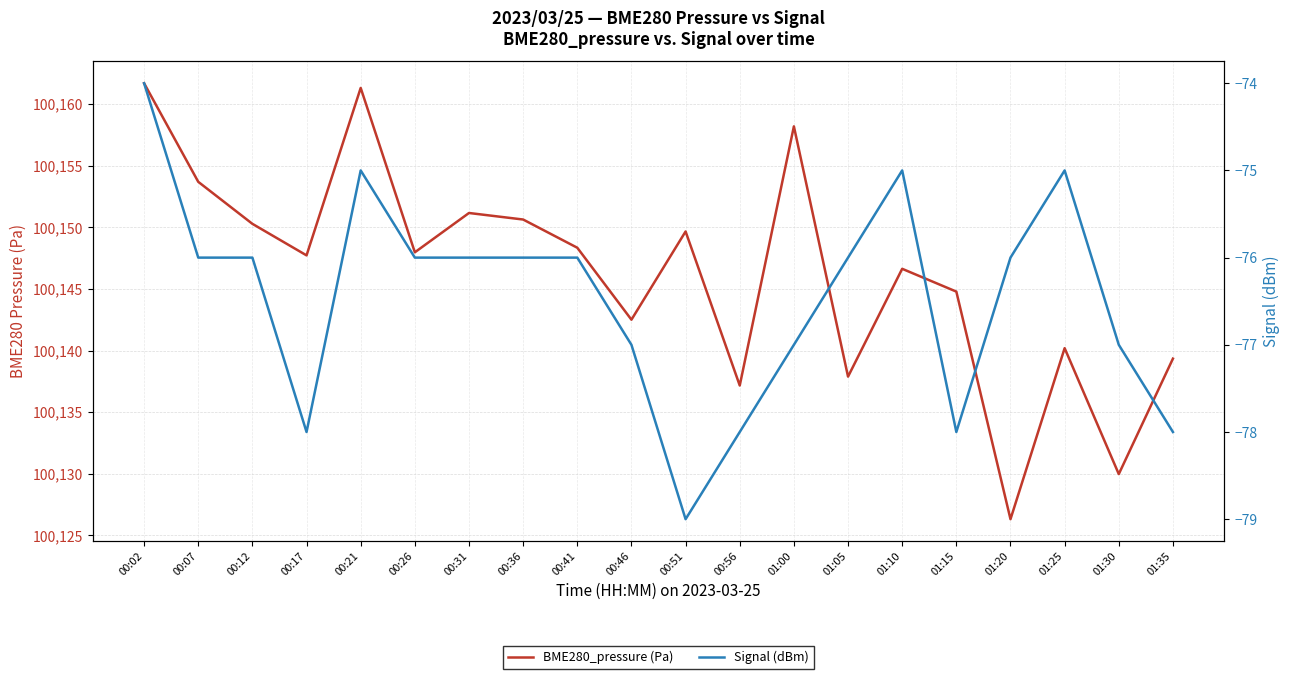

Reading right to left, what are all the values shown in this chart?

BME280_pressure (Pa): 100139.3	100130.0	100140.2	100126.3	100144.8	100146.6	100137.9	100158.2	100137.2	100149.7	100142.5	100148.3	100150.6	100151.2	100148.0	100161.3	100147.7	100150.3	100153.7	100161.7
Signal (dBm): -78.0	-77.0	-75.0	-76.0	-78.0	-75.0	-76.0	-77.0	-78.0	-79.0	-77.0	-76.0	-76.0	-76.0	-76.0	-75.0	-78.0	-76.0	-76.0	-74.0